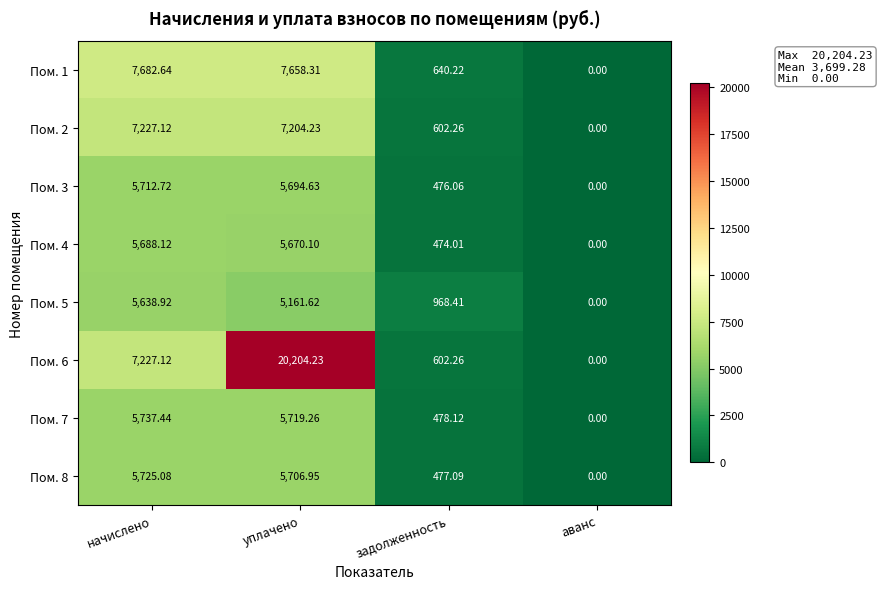

Which series changed the most between задолженность and аванс?

Пом. 5